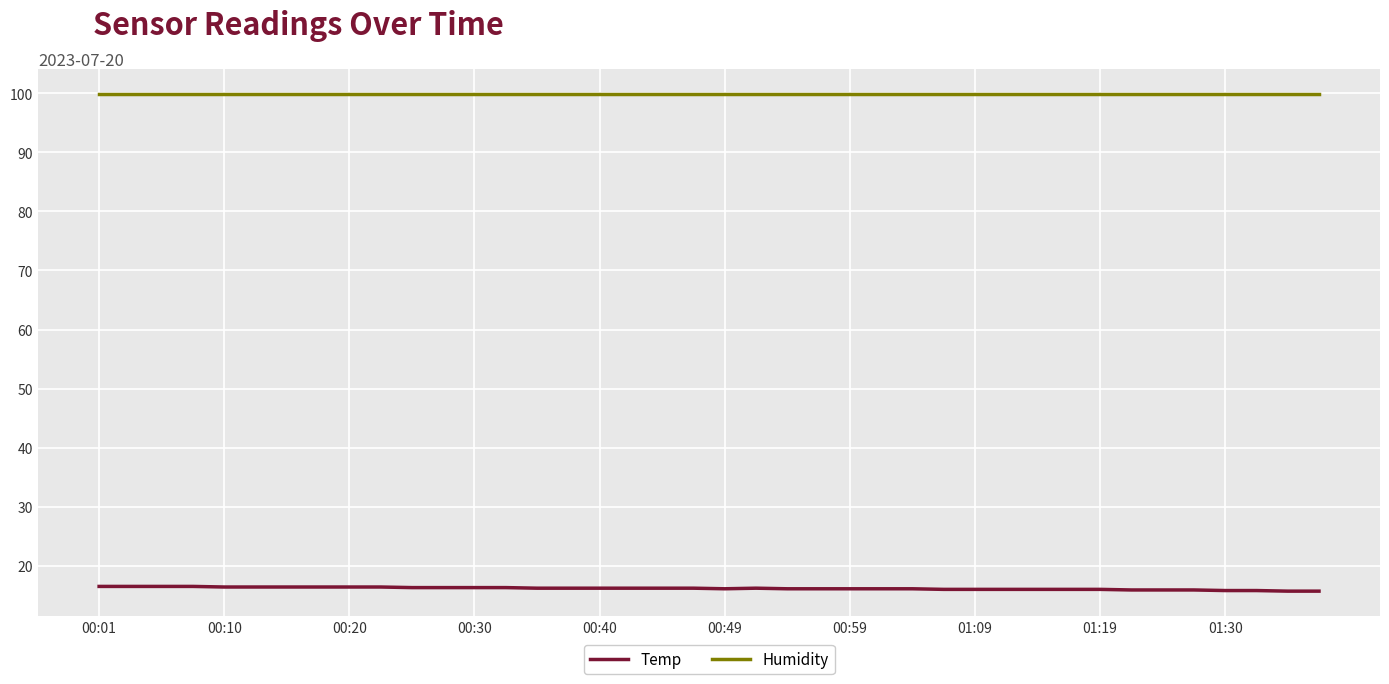

List the series in order of their peak value, highest first.

Humidity, Temp